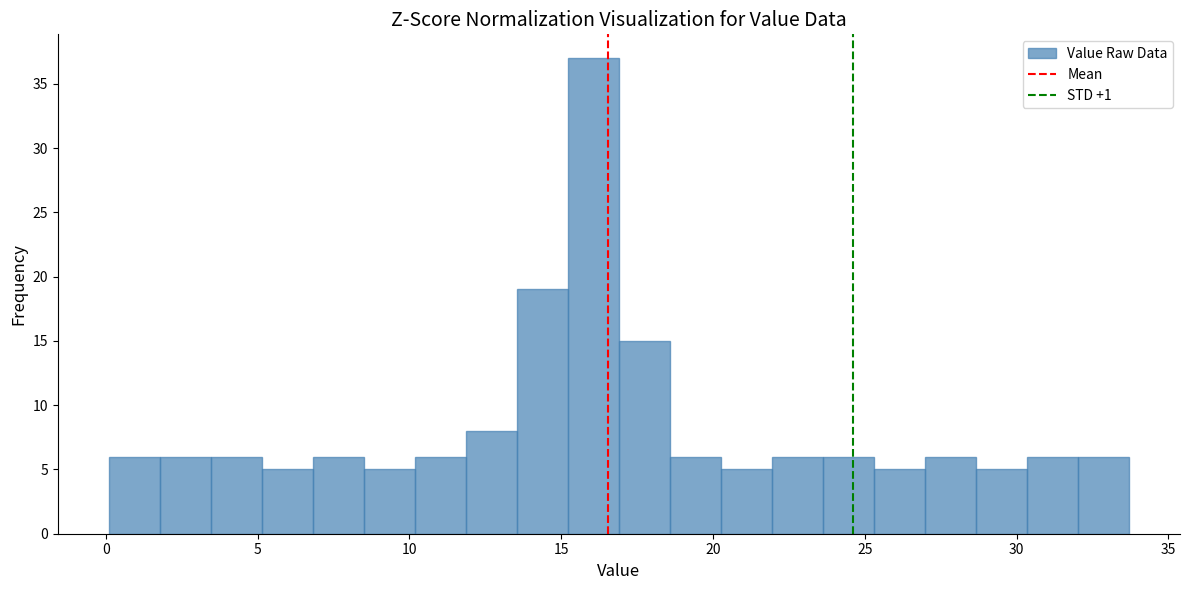

Read against the x-axis, roughly where is the centre of the tallest bar?

16.0